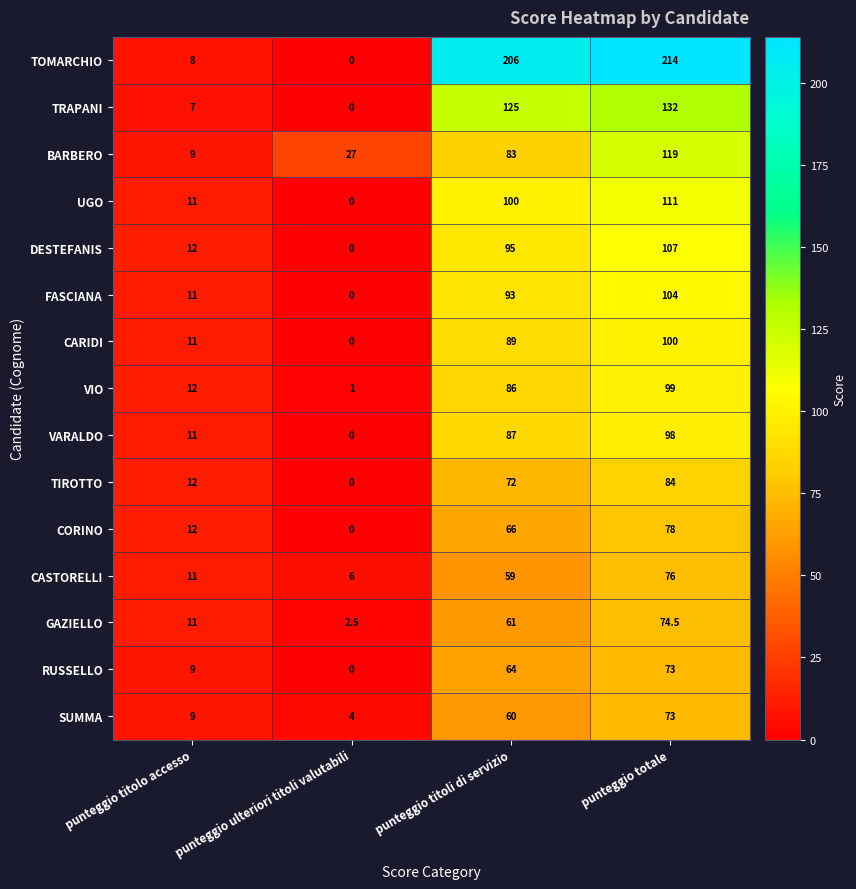

Is the value of VIO at punteggio ulteriori titoli valutabili greater than the value of FASCIANA at punteggio titolo accesso?

No